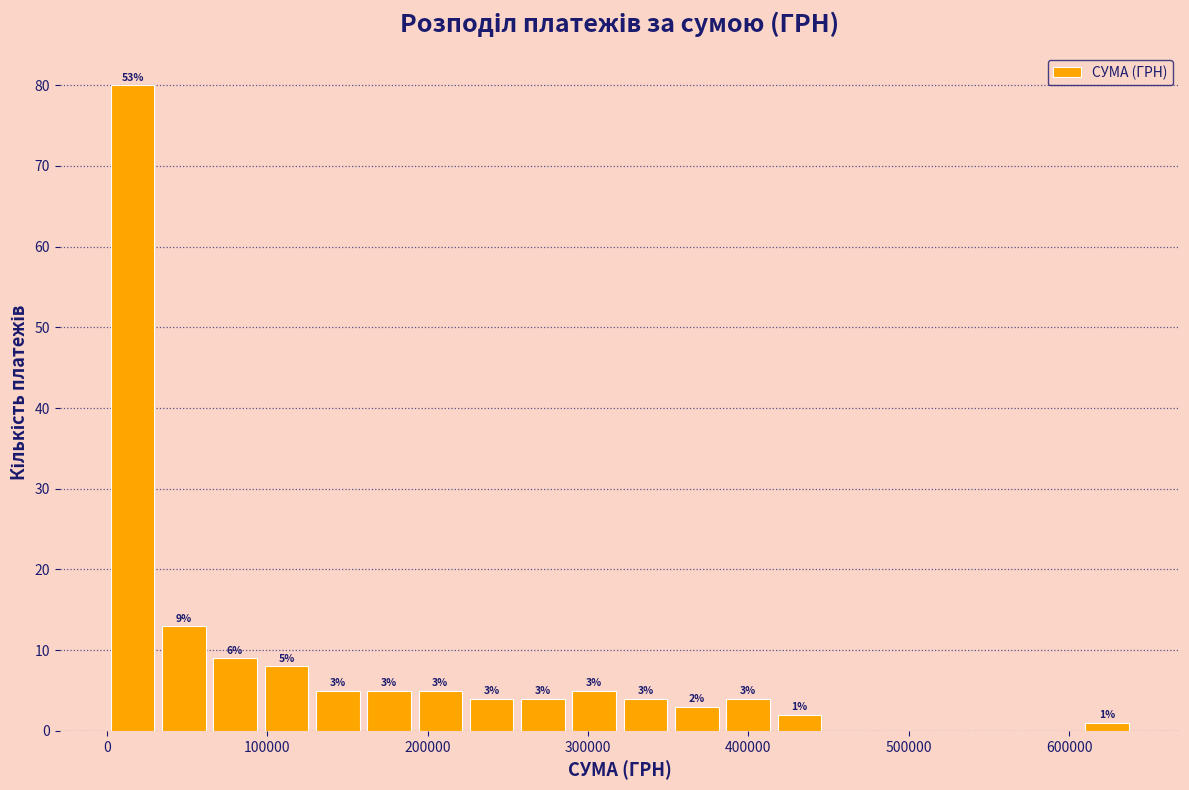

Around what value on the x-axis is the tallest bar? Give the approximate position of its centre, as read against the axis.

20000